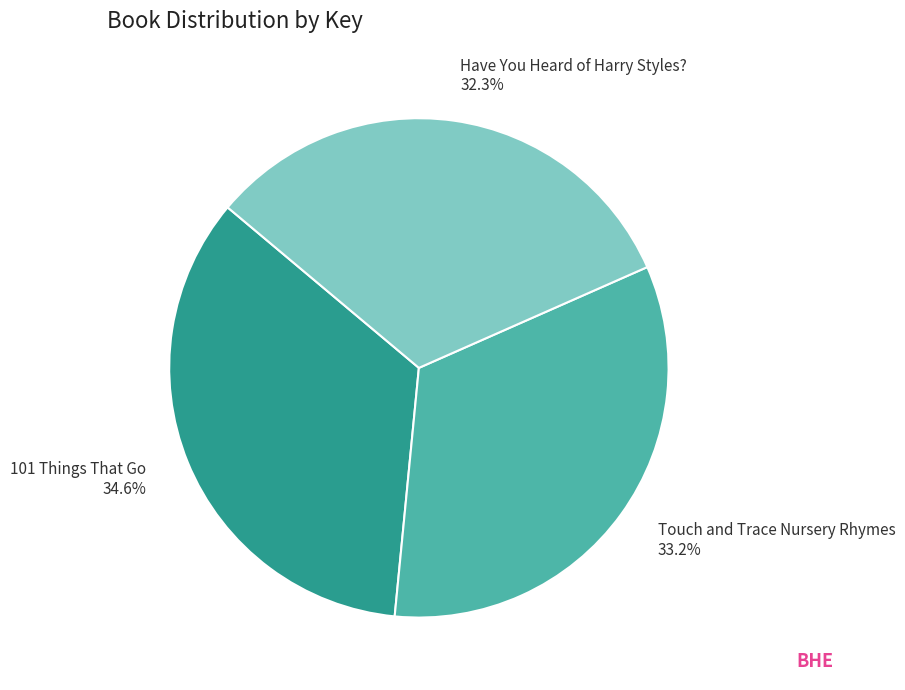

To the nearest percent, what is the average slice percentage?

33%